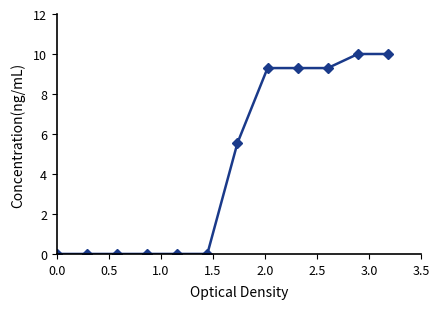

What is the average value?

4.5